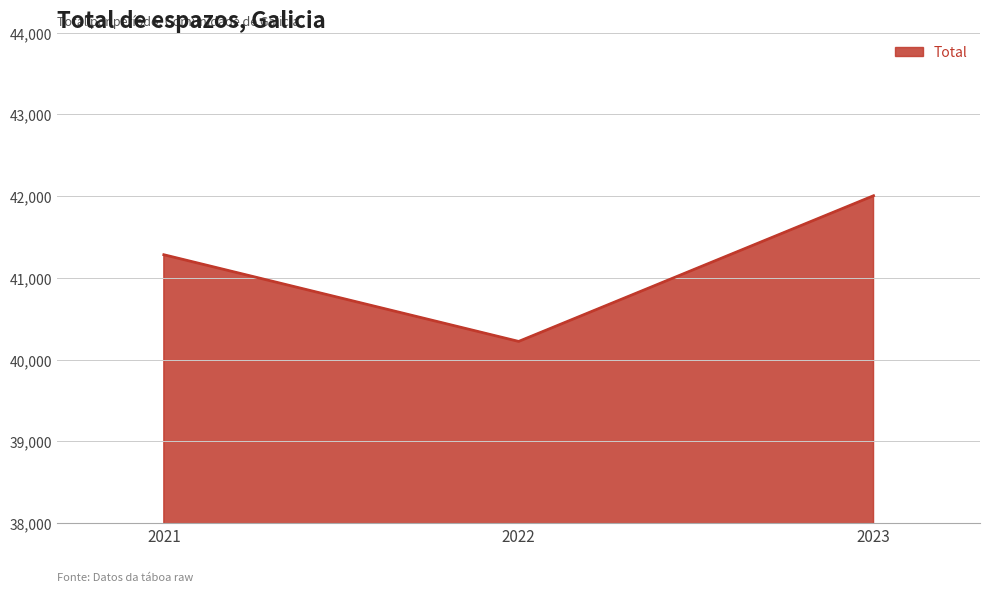

At which category does the chart reach its minimum across all series?

2022